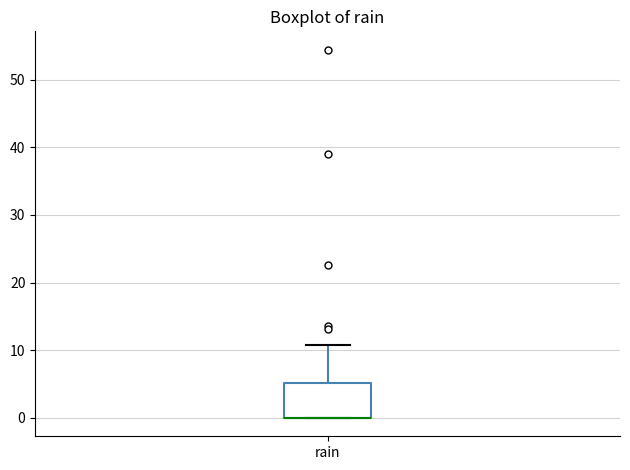

Where is the upper edge of the box for rain on the y-axis? The values are not printed on the chart, so give them approximately, as read against the axis.

5